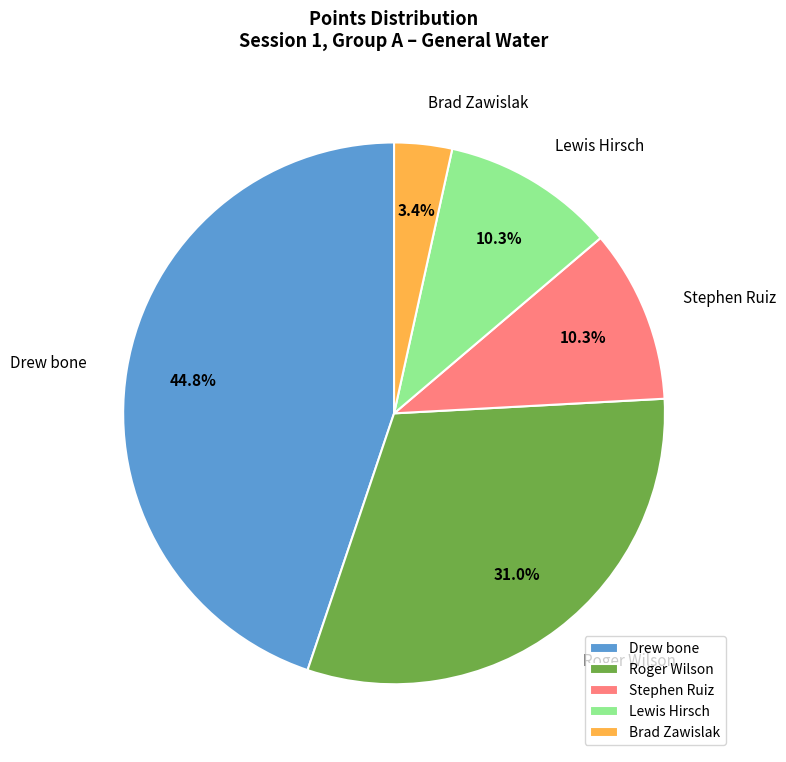

Approximately how many times larger is the value at Drew bone compared to Stephen Ruiz?

4.3